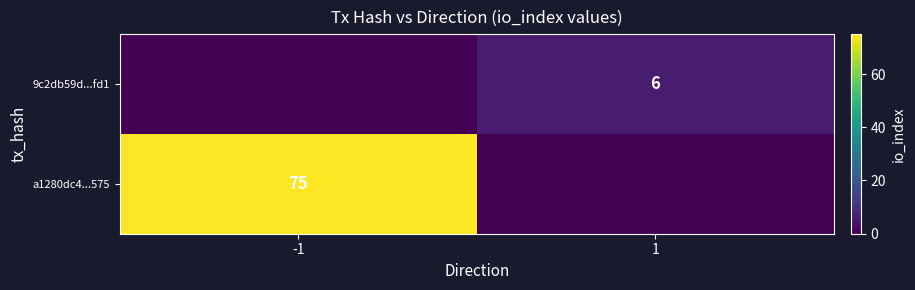

Count the number of categories in the chart.

2